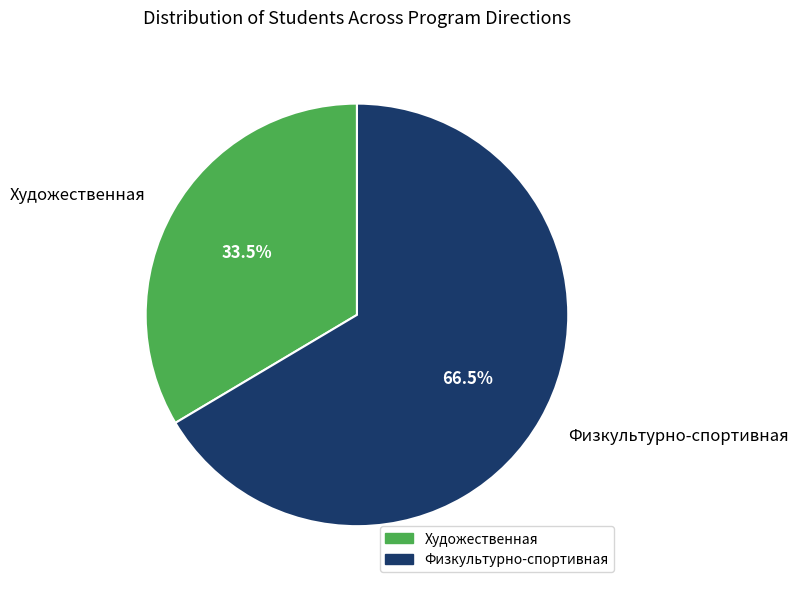

True or false: Художественная accounts for 20% of the total.

False